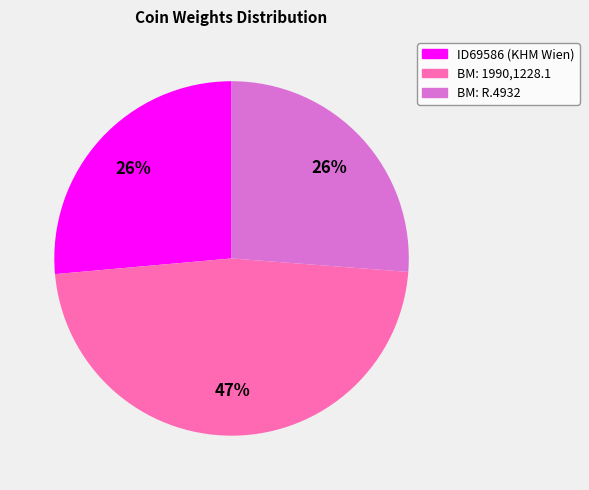

How many segments does this pie chart have?

3